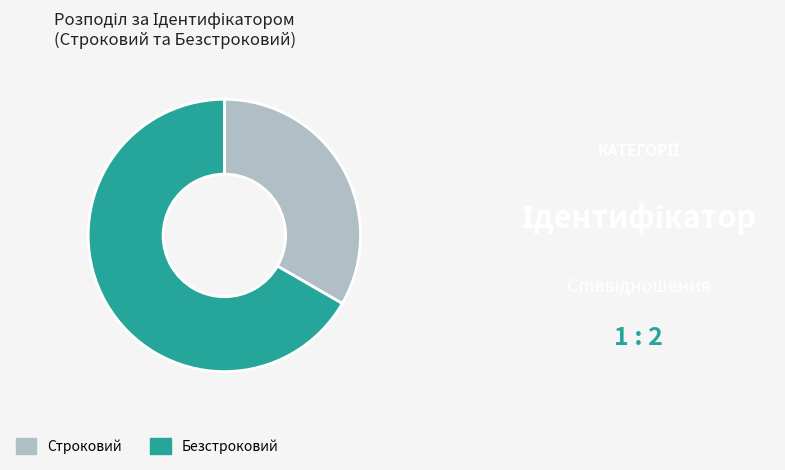

The Безстроковий slice represents 67% of the pie. True or false?

True